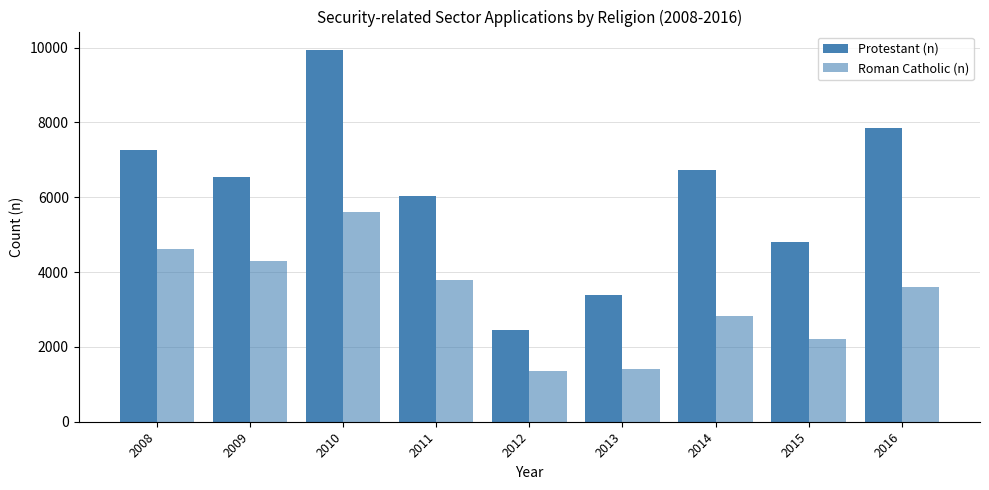

Between 2008 and 2012, which series saw the biggest shift?

Protestant (n)